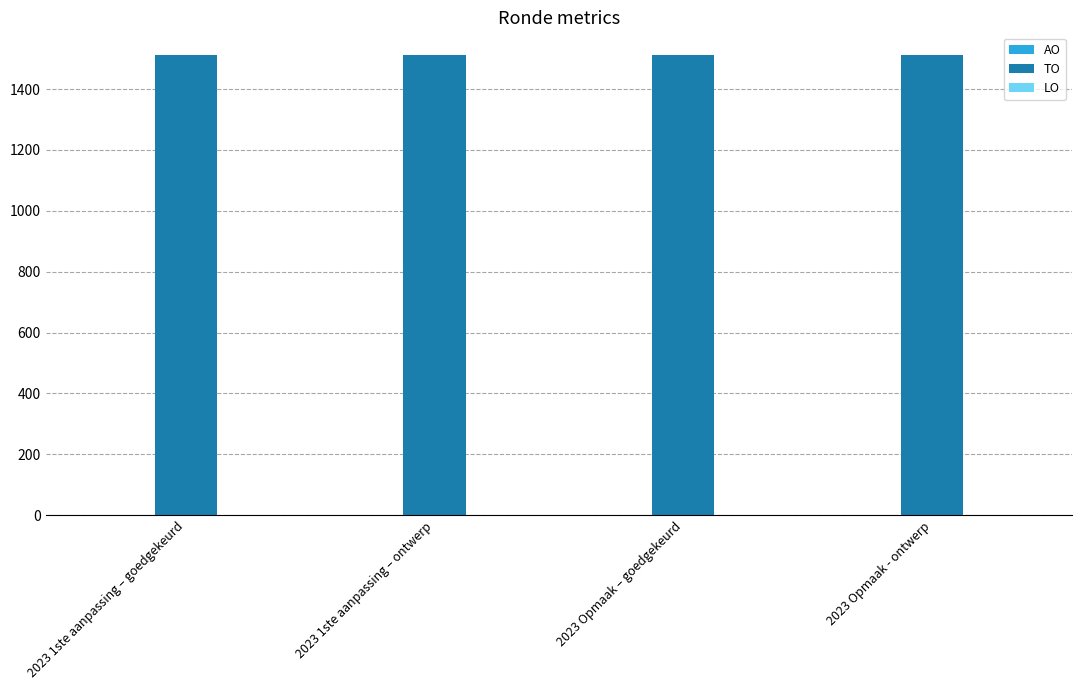

What are all the series names shown in the legend?

AO, TO, LO